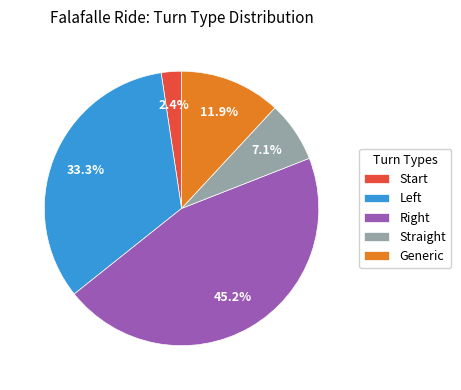

Is the sum of Generic and Start greater than half?

No